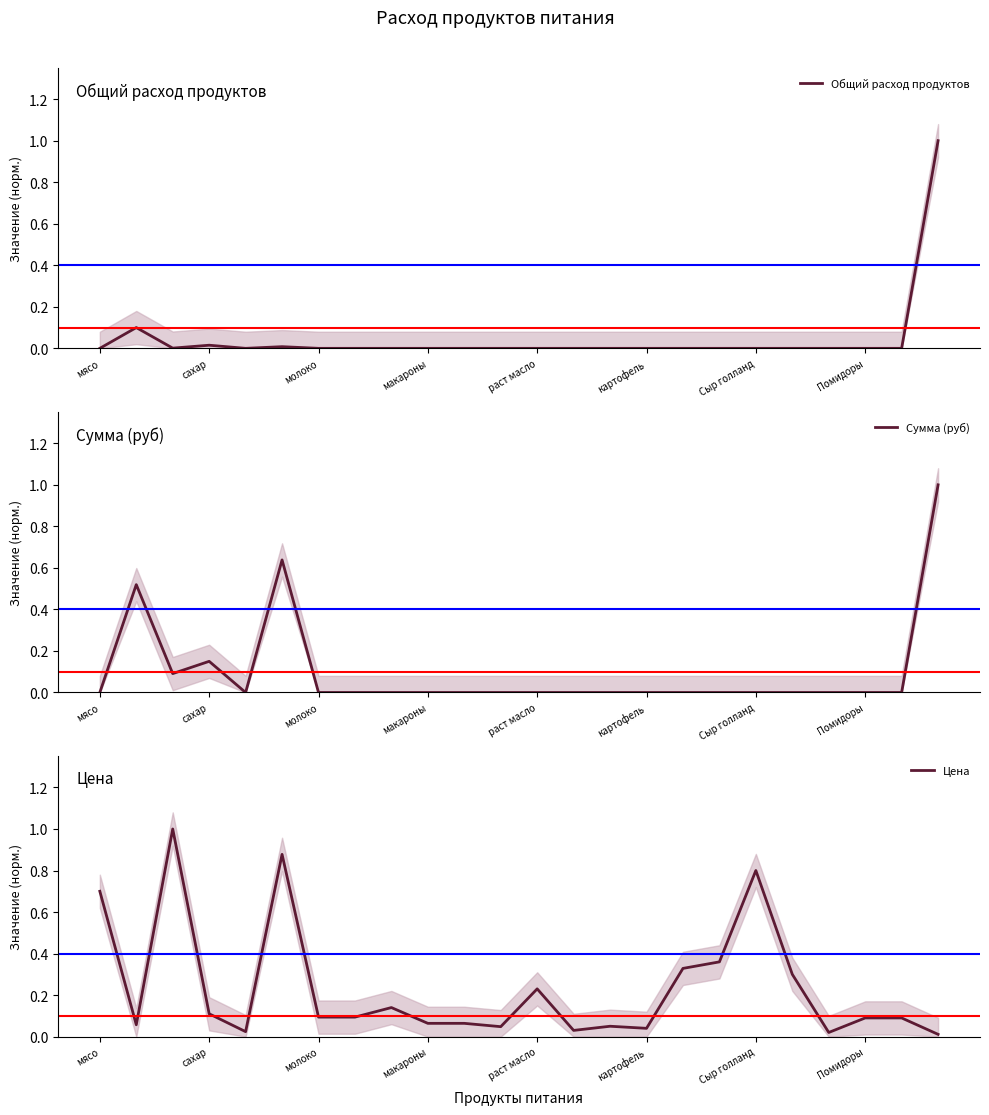

True or false: Общий расход продуктов and Цена intersect in this chart.

True